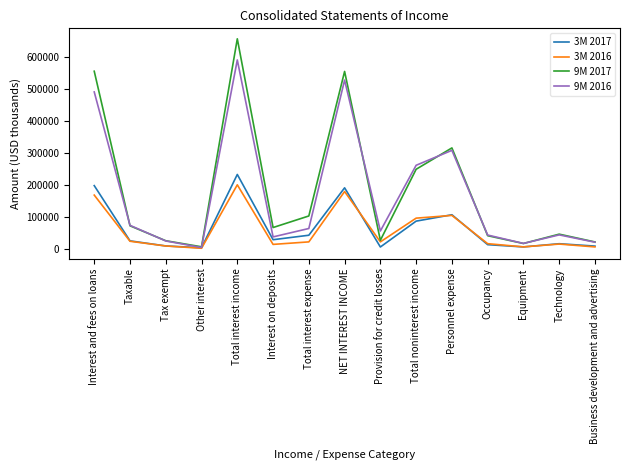

Rank the series by their maximum value, from lowest to highest.

3M 2016, 3M 2017, 9M 2016, 9M 2017